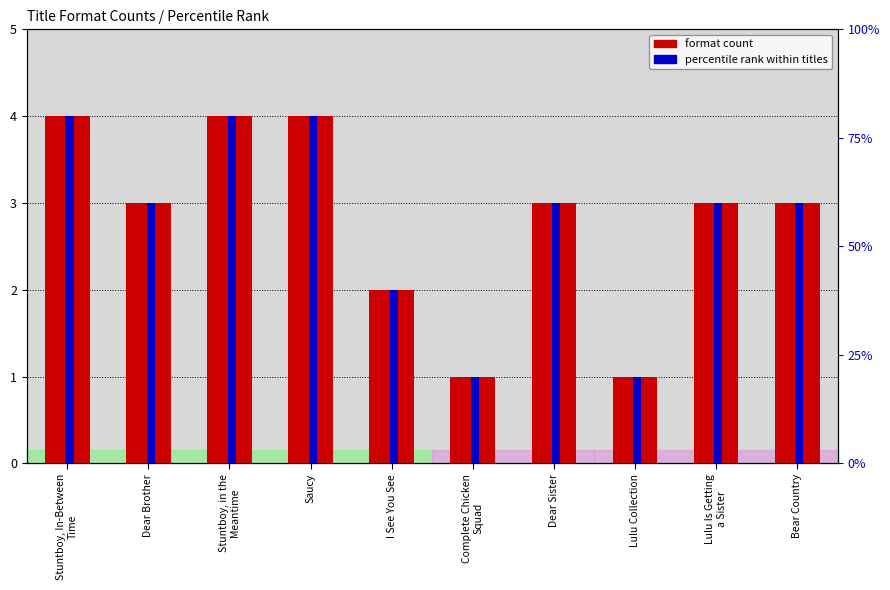

The value of percentile rank within titles at Stuntboy, in the
Meantime is 4. True or false?

True